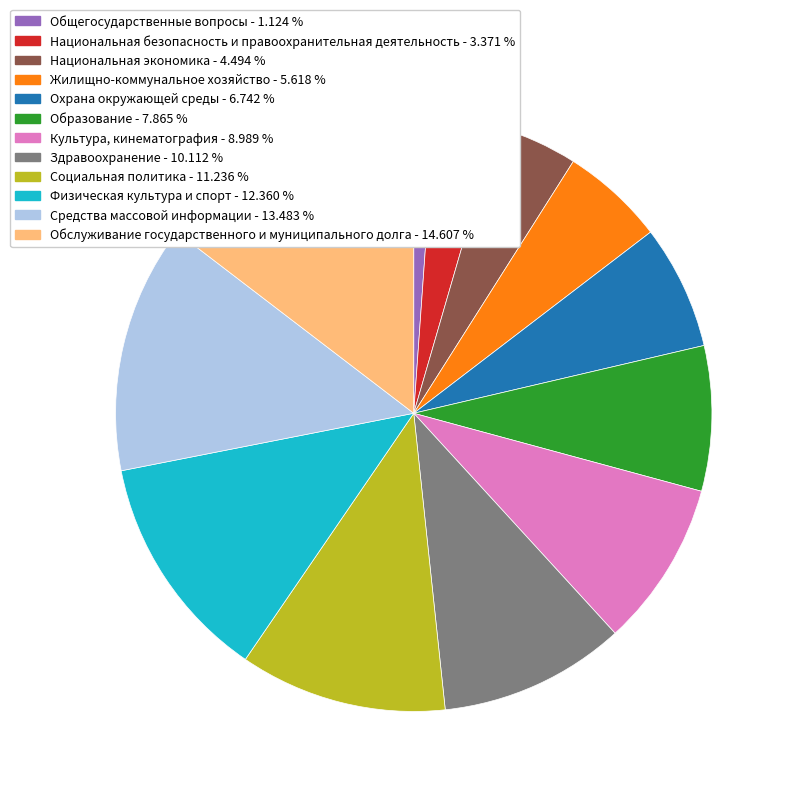

The Образование slice represents 8% of the pie. True or false?

True